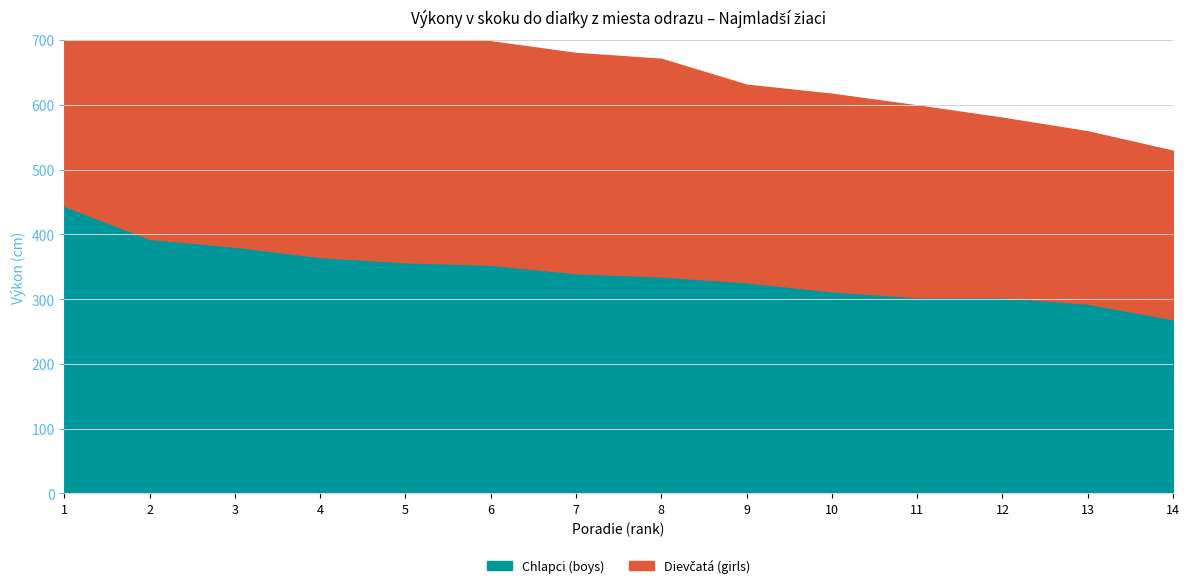

True or false: Chlapci (boys) has a value of 81 at 12.

False